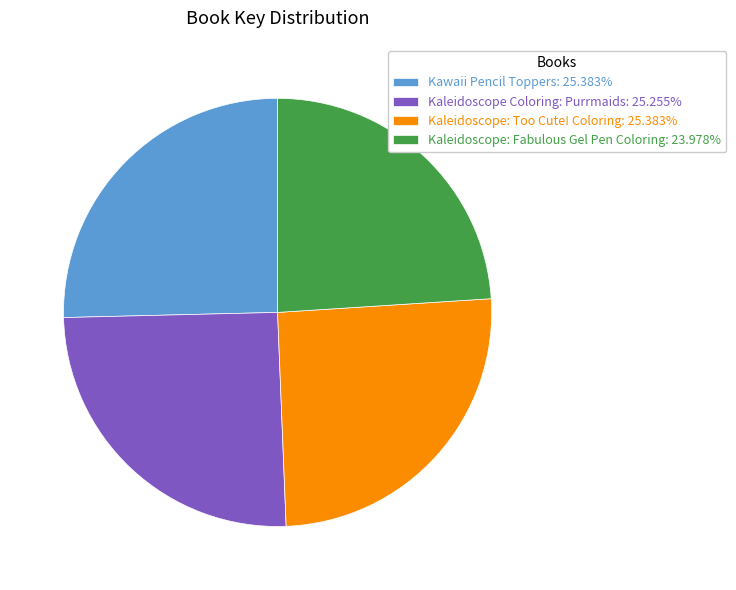

Is there a majority slice in this chart?

No